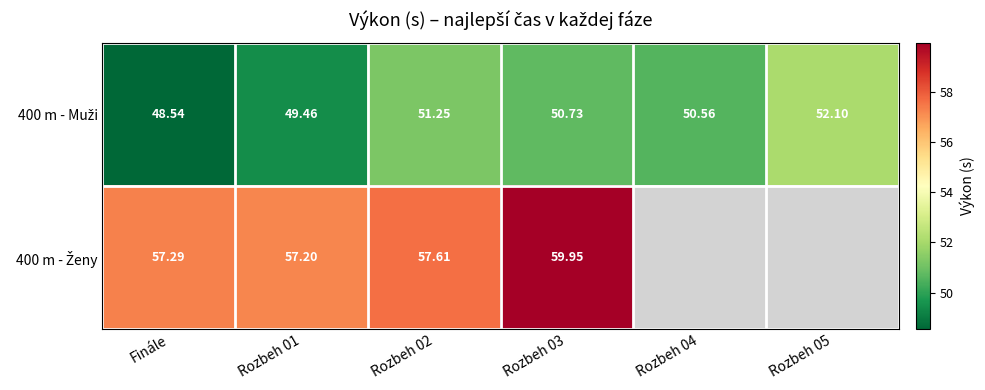

What is the greatest value displayed?

60.0